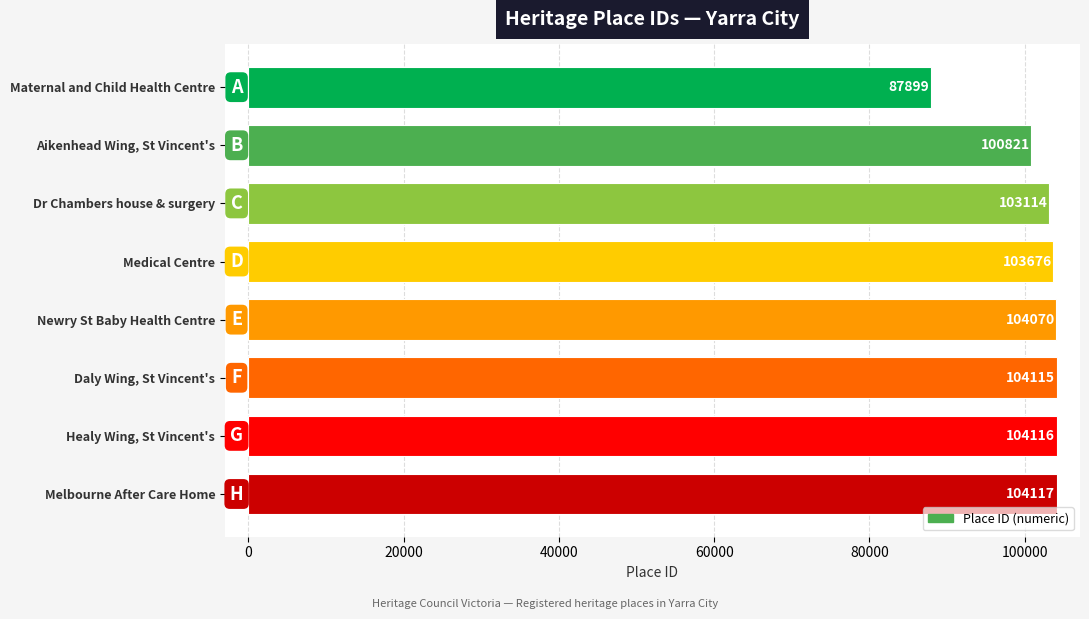

Count the number of data series in this chart.

1